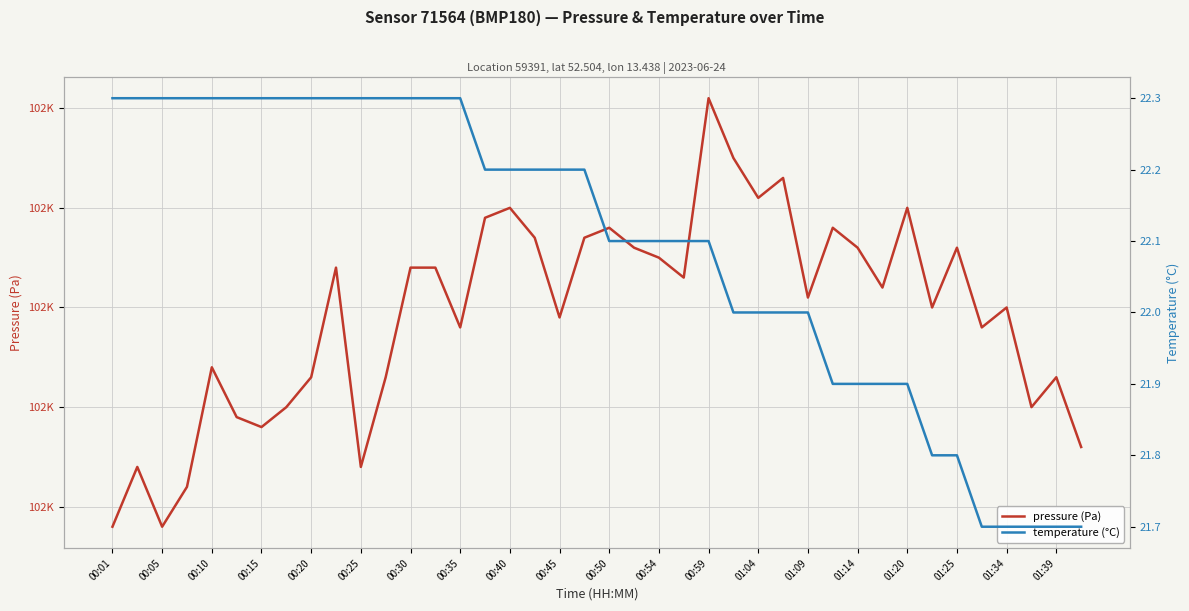

Does the chart display data point markers on the line(s)?

No